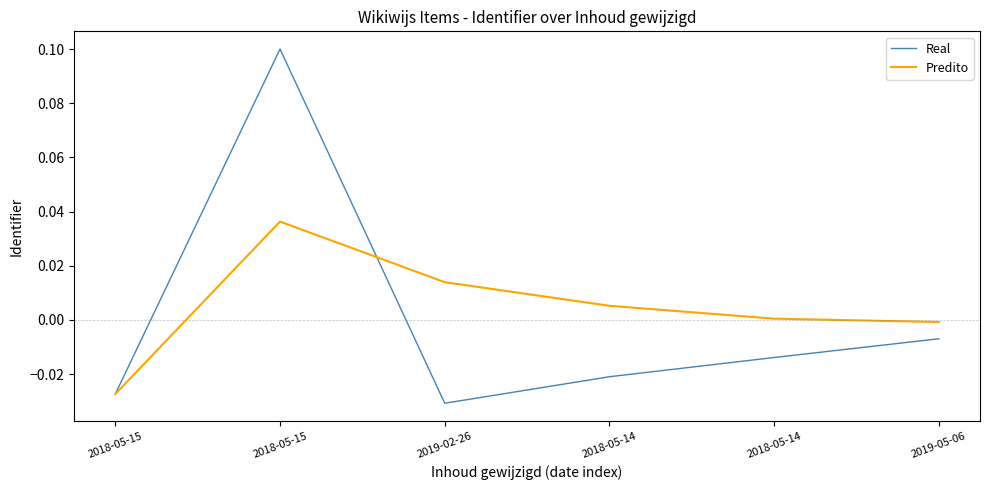

Does the chart have visible grid lines?

No